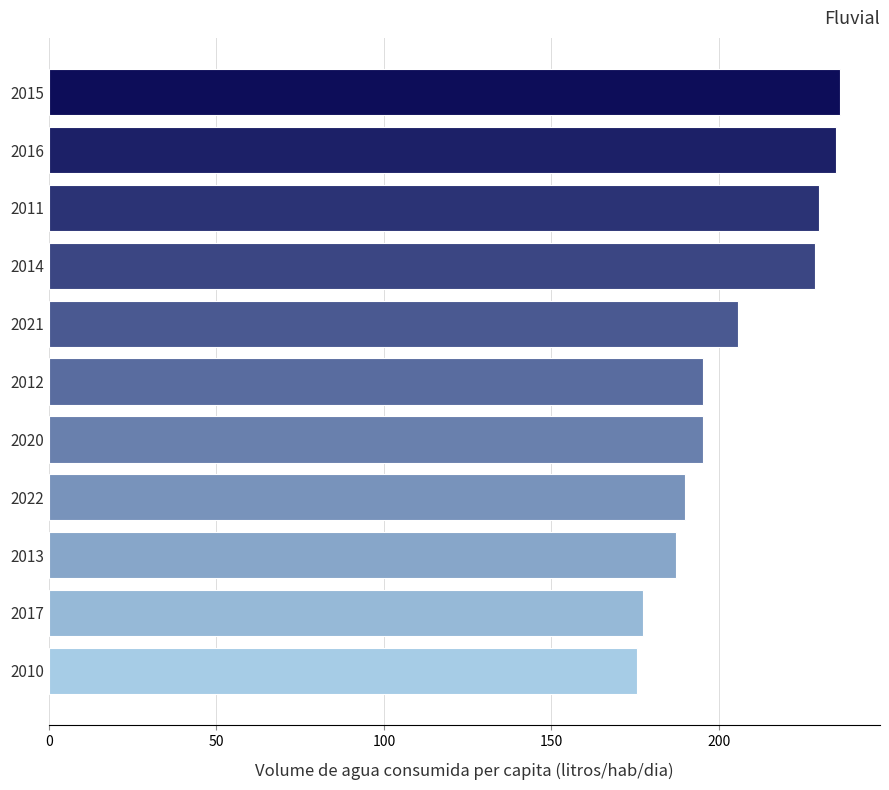

What is the maximum value shown in the chart?

236.2